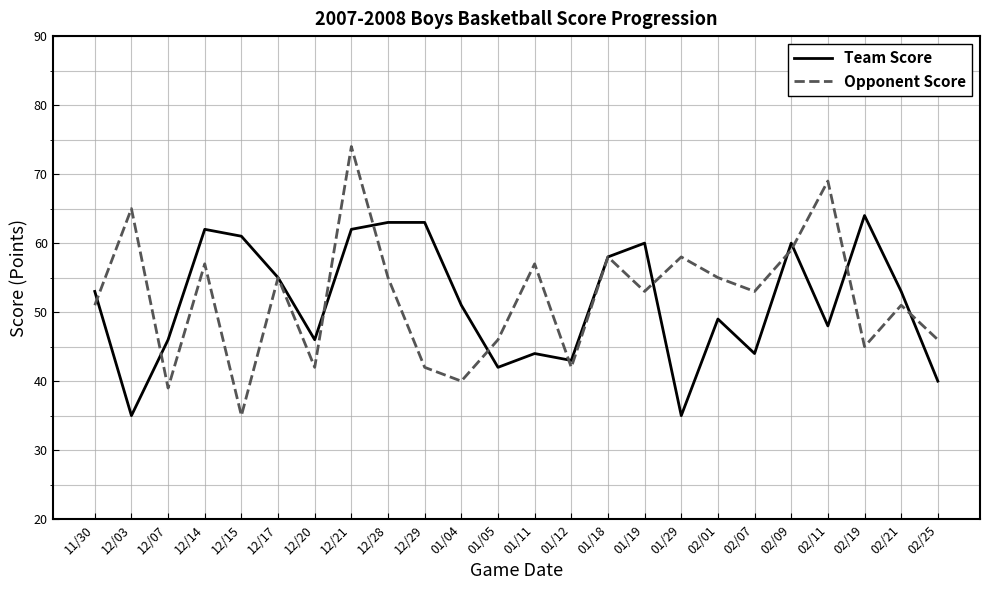

Reading left to right, transcribe all the data shown in this chart.

Team Score: 11/30=53	12/03=35	12/07=46	12/14=62	12/15=61	12/17=55	12/20=46	12/21=62	12/28=63	12/29=63	01/04=51	01/05=42	01/11=44	01/12=43	01/18=58	01/19=60	01/29=35	02/01=49	02/07=44	02/09=60	02/11=48	02/19=64	02/21=53	02/25=40
Opponent Score: 11/30=51	12/03=65	12/07=39	12/14=57	12/15=35	12/17=55	12/20=42	12/21=74	12/28=55	12/29=42	01/04=40	01/05=46	01/11=57	01/12=42	01/18=58	01/19=53	01/29=58	02/01=55	02/07=53	02/09=59	02/11=69	02/19=45	02/21=51	02/25=46